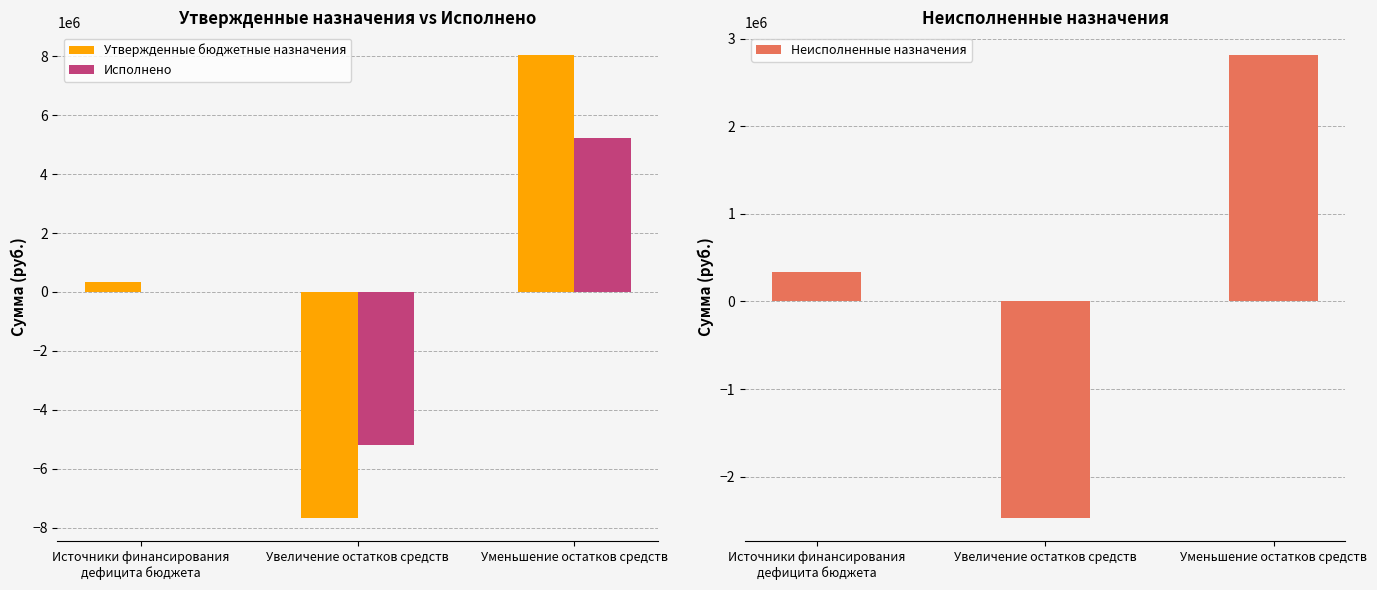

At which label does Исполнено first exceed 11684?

Источники финансирования
дефицита бюджета